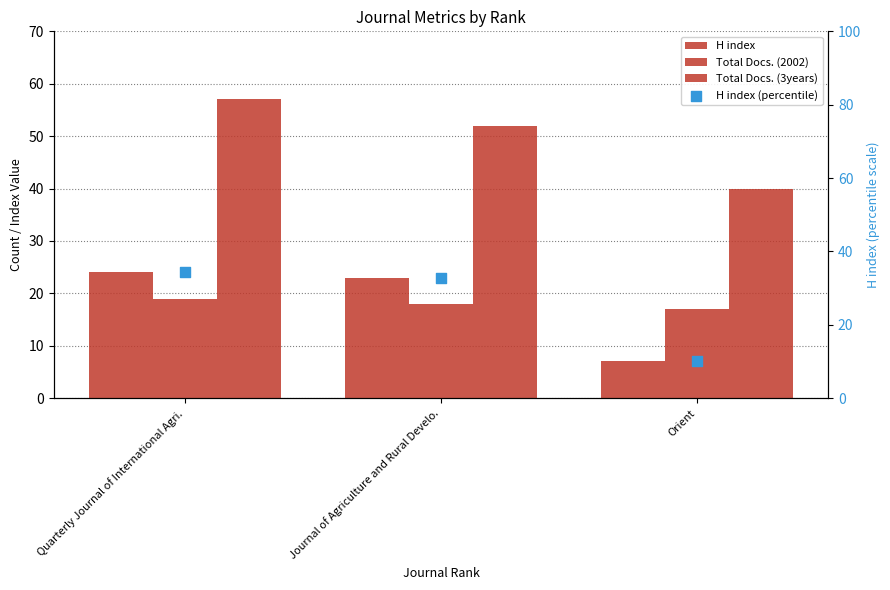

Which series has the widest spread of Y values?

H index (percentile)